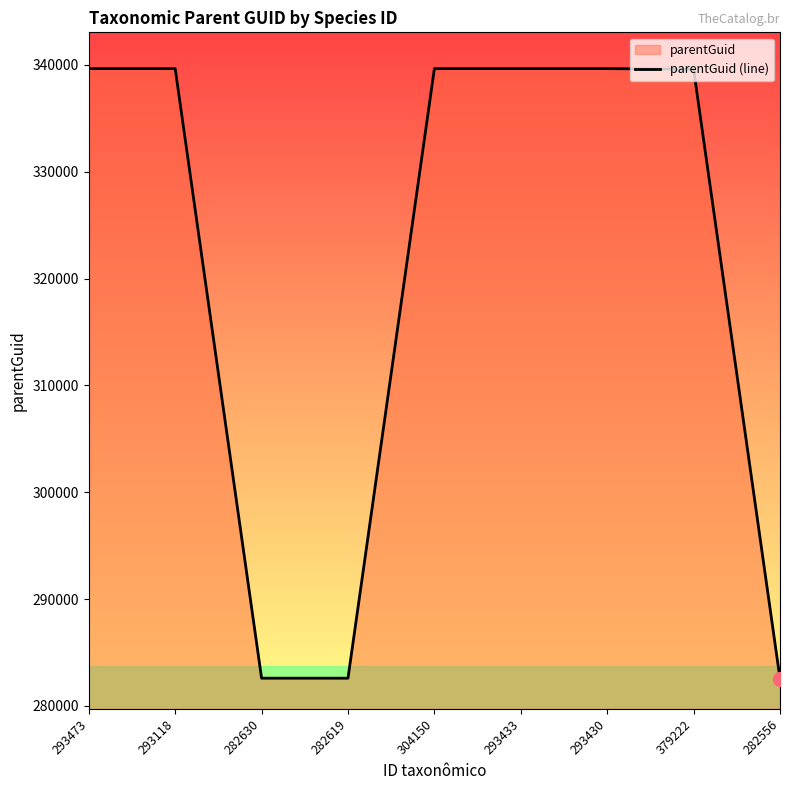

The value at 282556 is 282549. True or false?

True